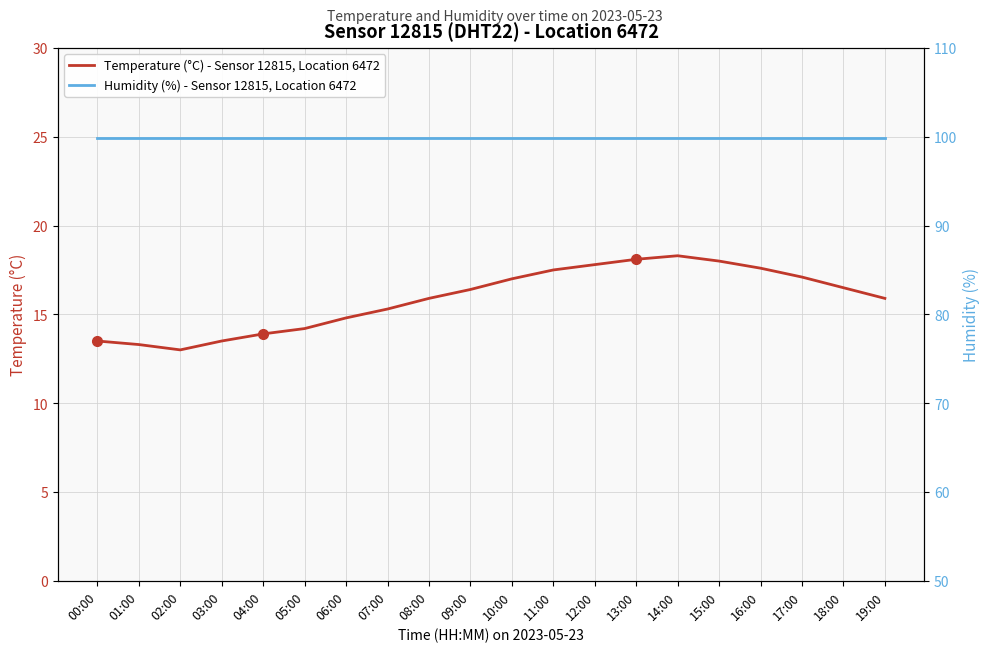

Reading left to right, list all the values displayed in this chart.

Temperature (°C) - Sensor 12815, Location 6472: 13.5	13.3	13.0	13.5	13.9	14.2	14.8	15.3	15.9	16.4	17.0	17.5	17.8	18.1	18.3	18.0	17.6	17.1	16.5	15.9
Humidity (%) - Sensor 12815, Location 6472: 99.9	99.9	99.9	99.9	99.9	99.9	99.9	99.9	99.9	99.9	99.9	99.9	99.9	99.9	99.9	99.9	99.9	99.9	99.9	99.9